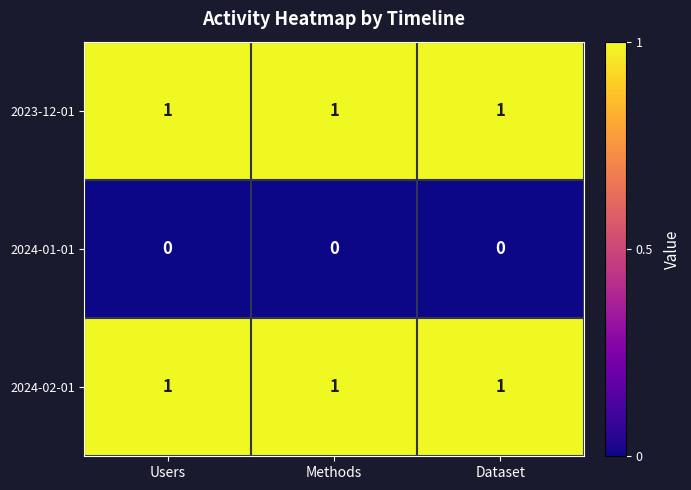

What is the sum of all 2023-12-01 values?

3